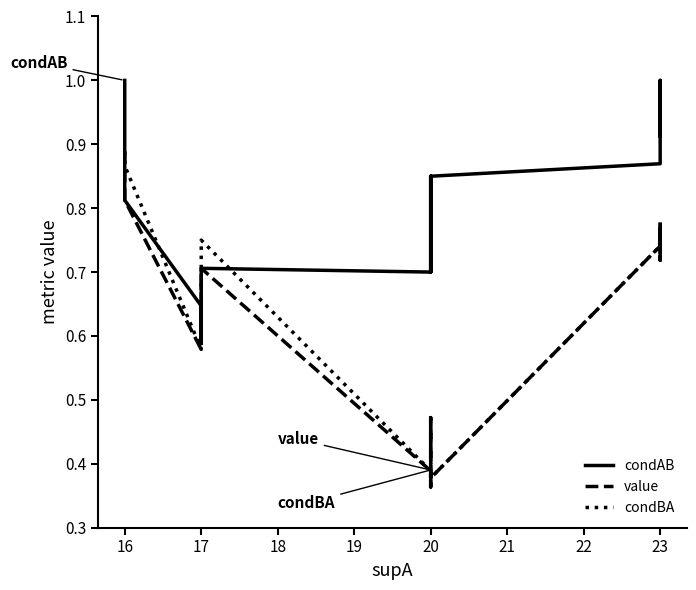

True or false: value and condBA intersect in this chart.

False